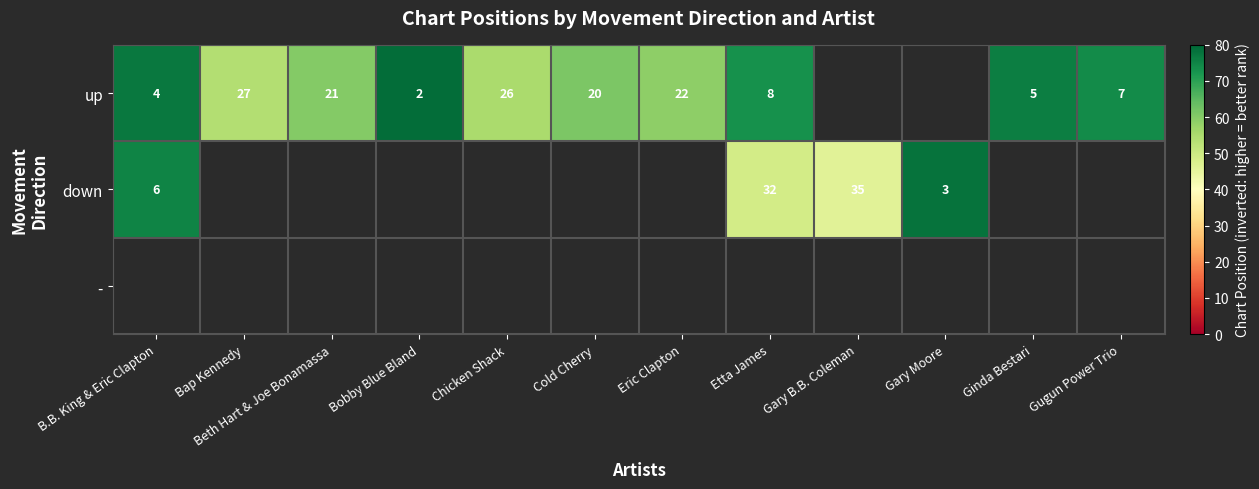

True or false: up has a value of 9 at Gugun Power Trio.

False